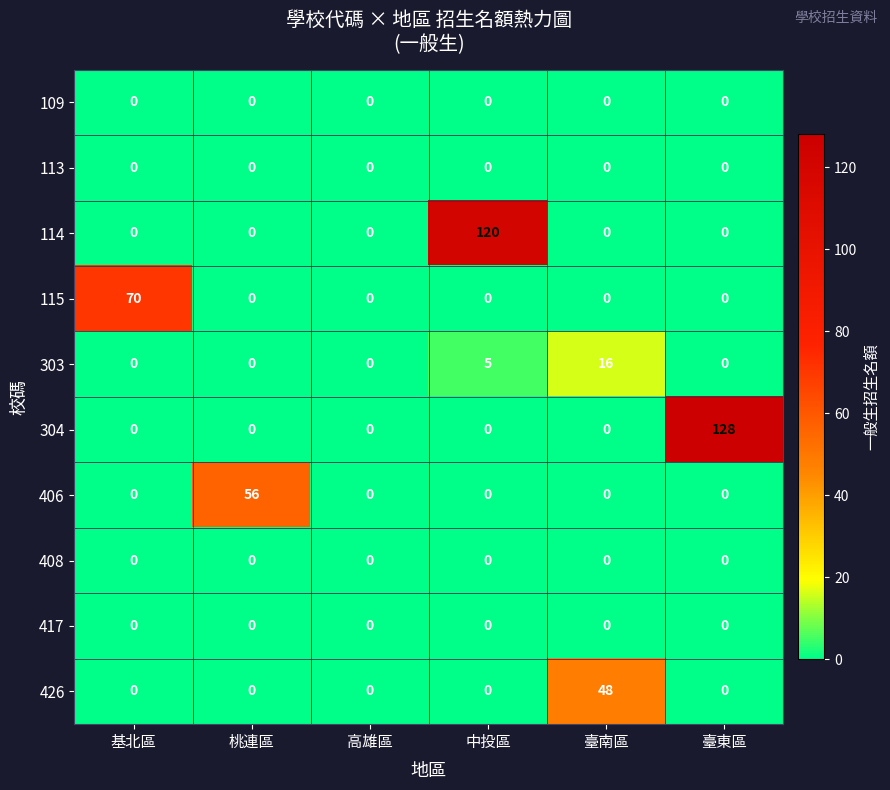

Which series has the widest spread of values?

304